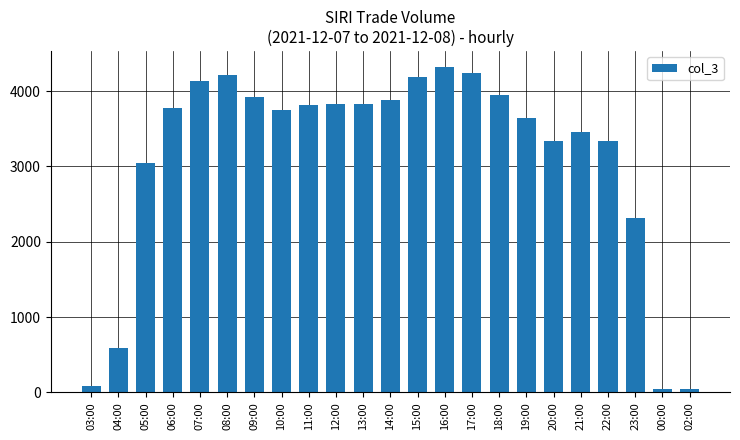

What is the difference between the values at 13:00 and 21:00?

363